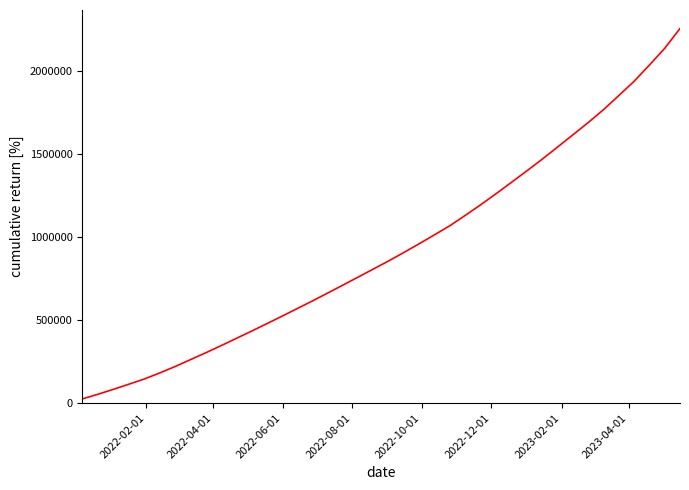

What is the difference between the maximum and minimum values?

2232951.5